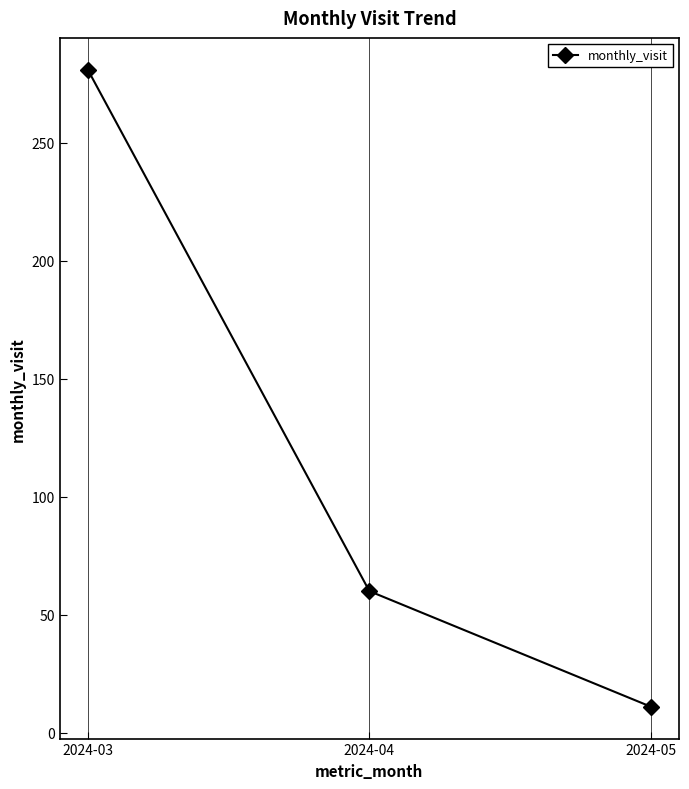

Count the values in the range 11 to 281.

3